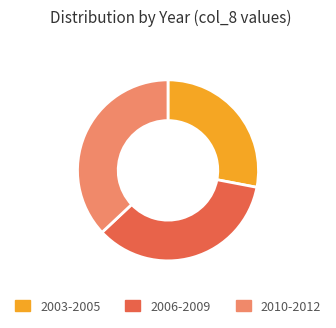

Between 2003-2005 and 2010-2012, which is larger?

2010-2012